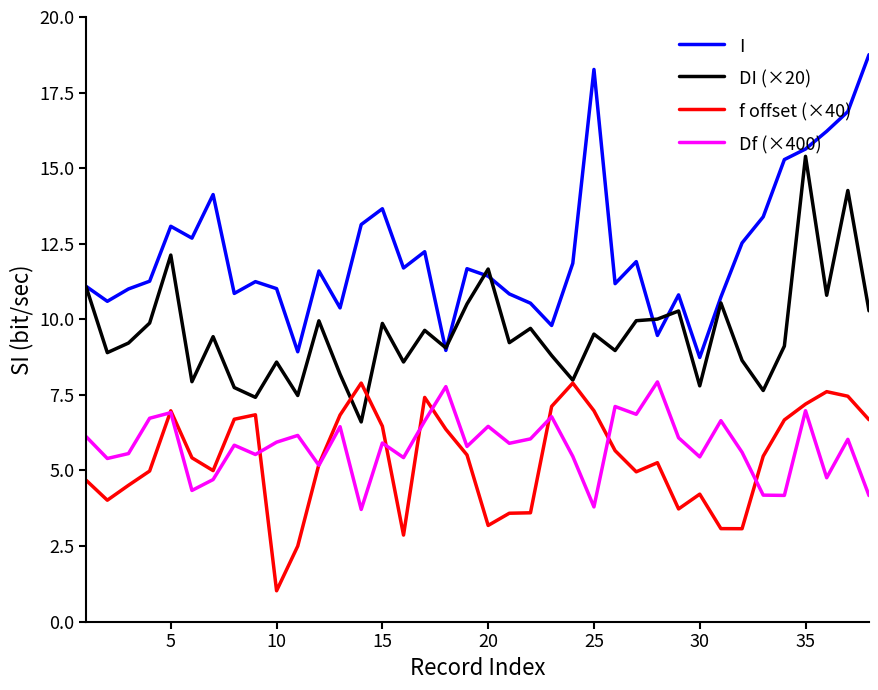

Which series has the largest range (max minus min)?

I